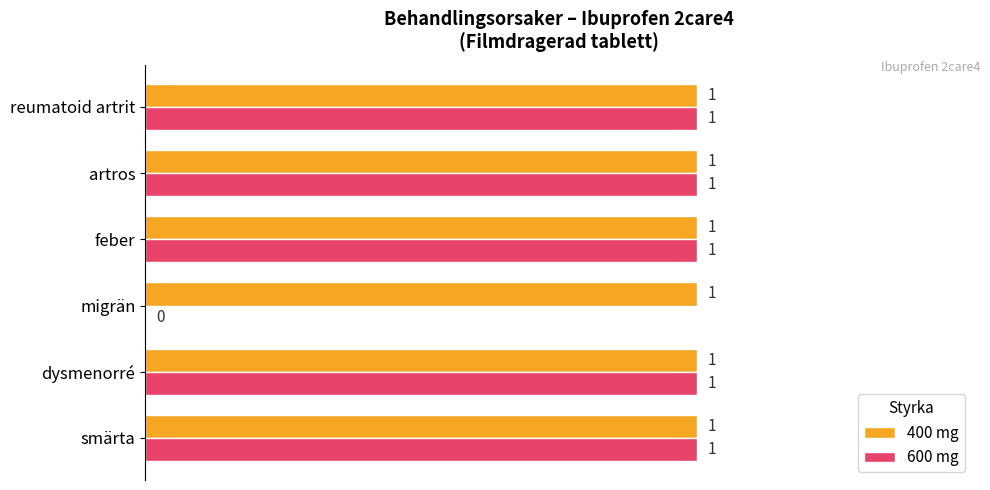

Which series changed the most between migrän and feber?

600 mg